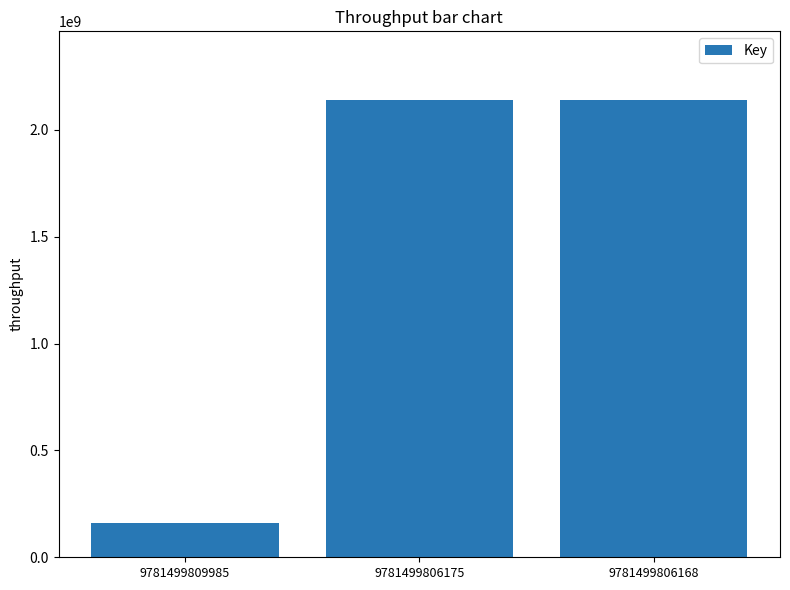

How many distinct data groups are displayed?

1